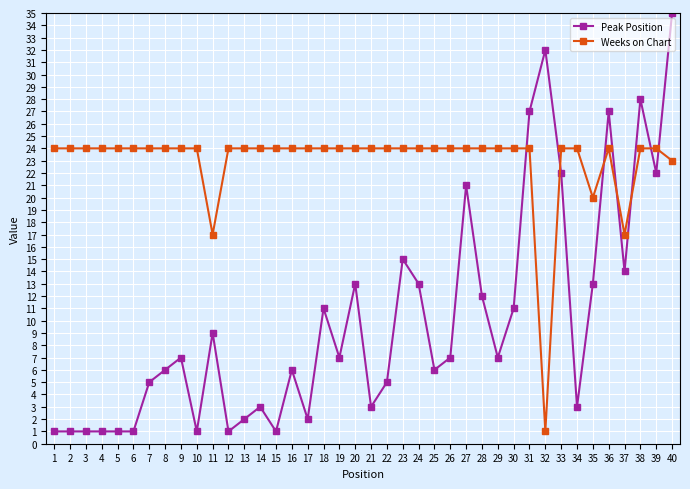

The Weeks on Chart series shows 24 at 26. True or false?

True